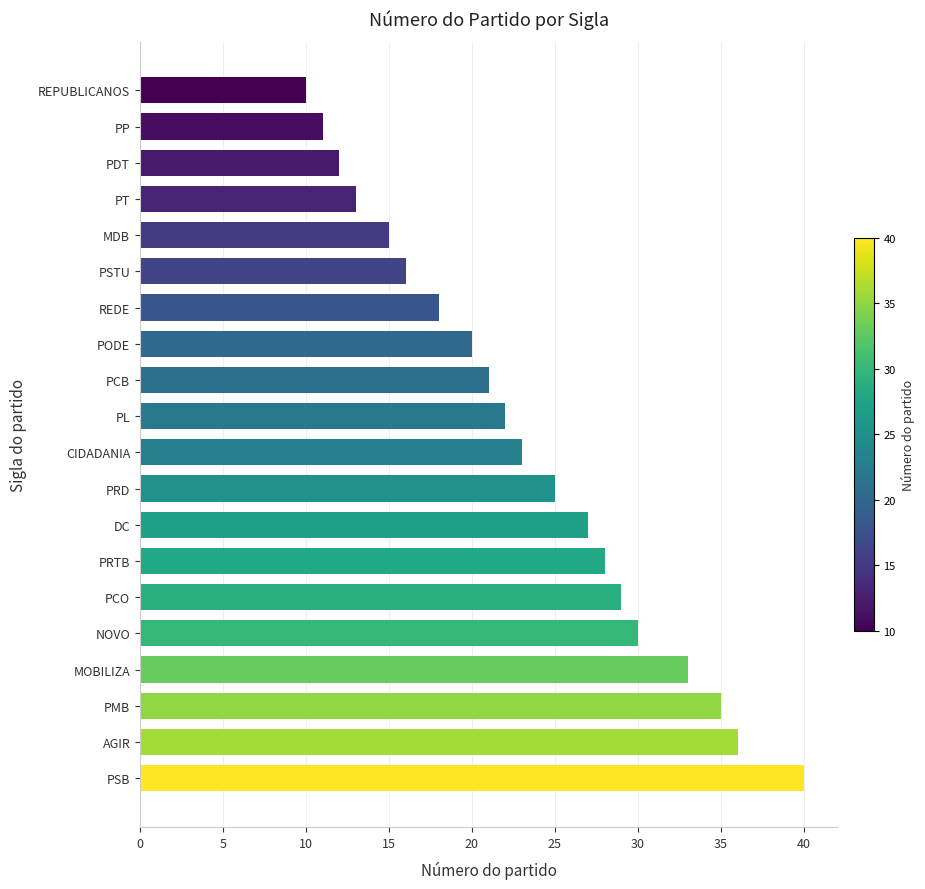

What is the change in value from PDT to PCO?

+17